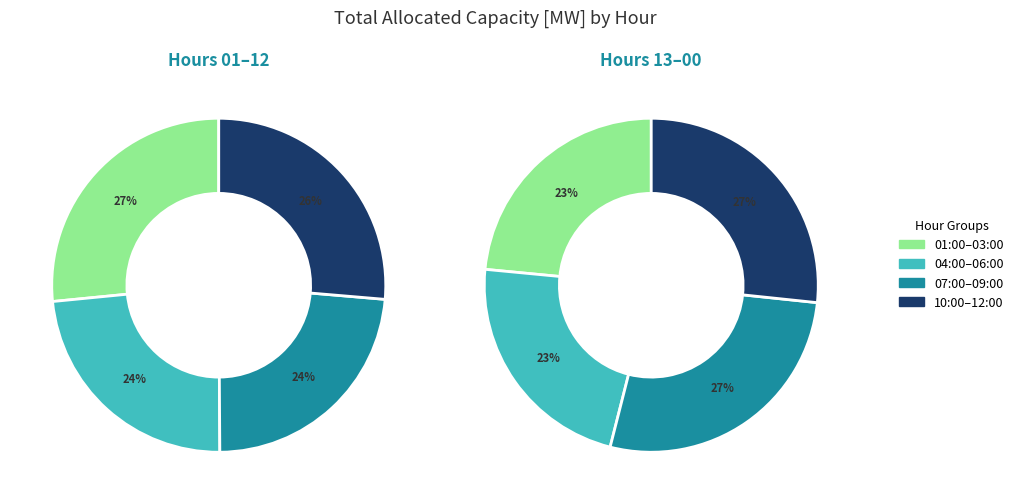

Is 04:00 the majority of the pie?

No